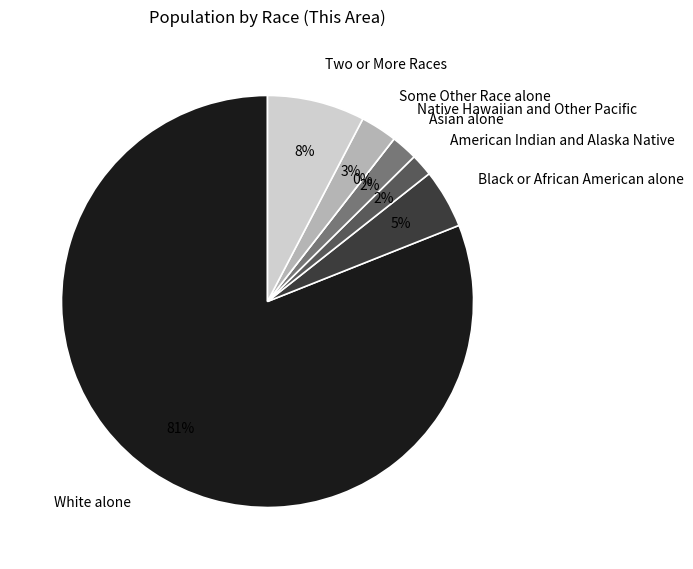

Count the number of slices in the pie.

7